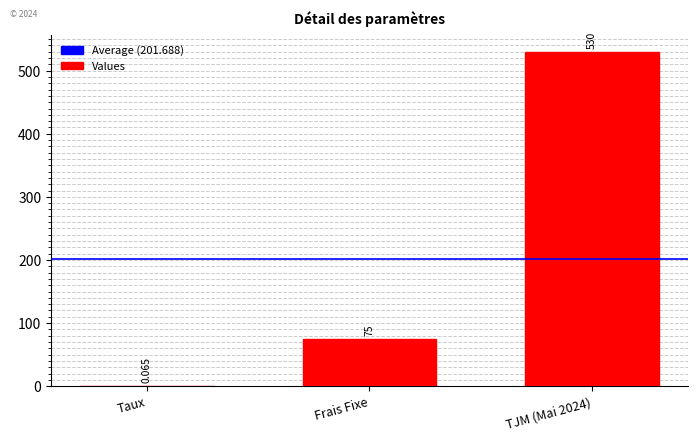

What is the greatest value displayed?

530.0